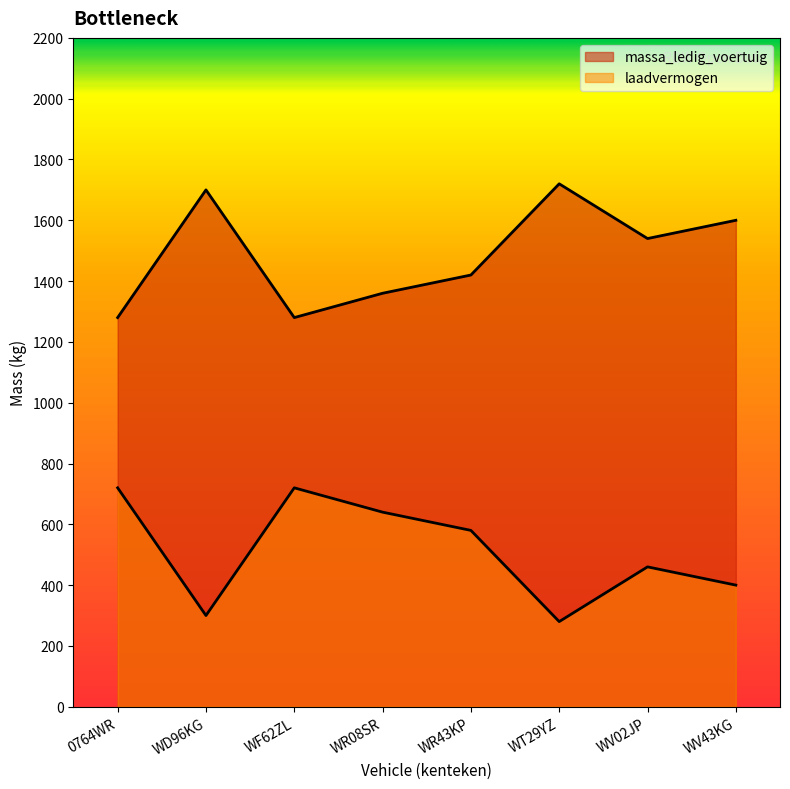

How many interior local valleys does the laadvermogen series have?

2